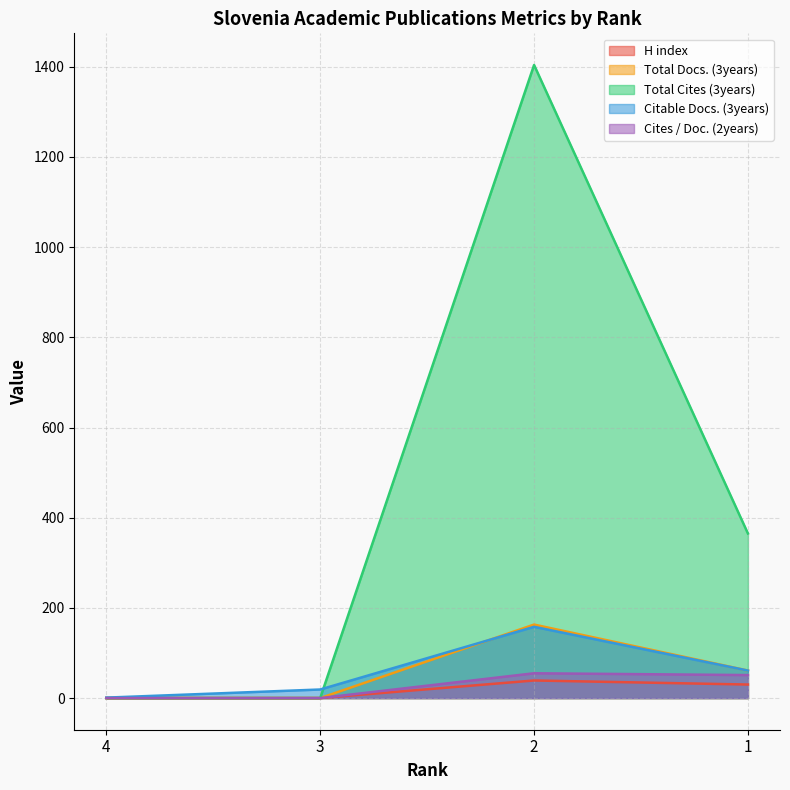

How many data points in Cites / Doc. (2years) are less than 51?

2